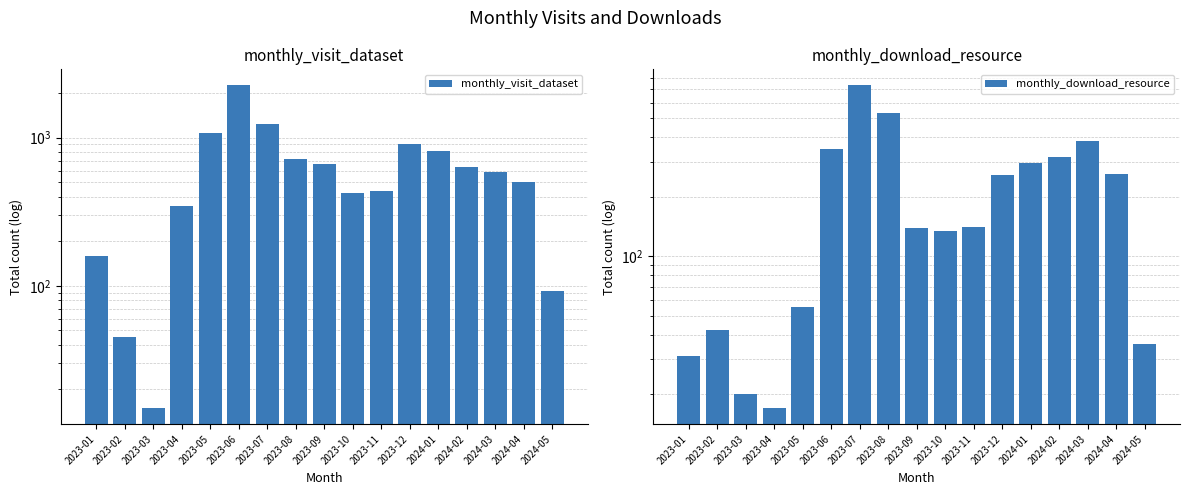

What is the difference between the second highest and second lowest values in the monthly_download_resource series?

508